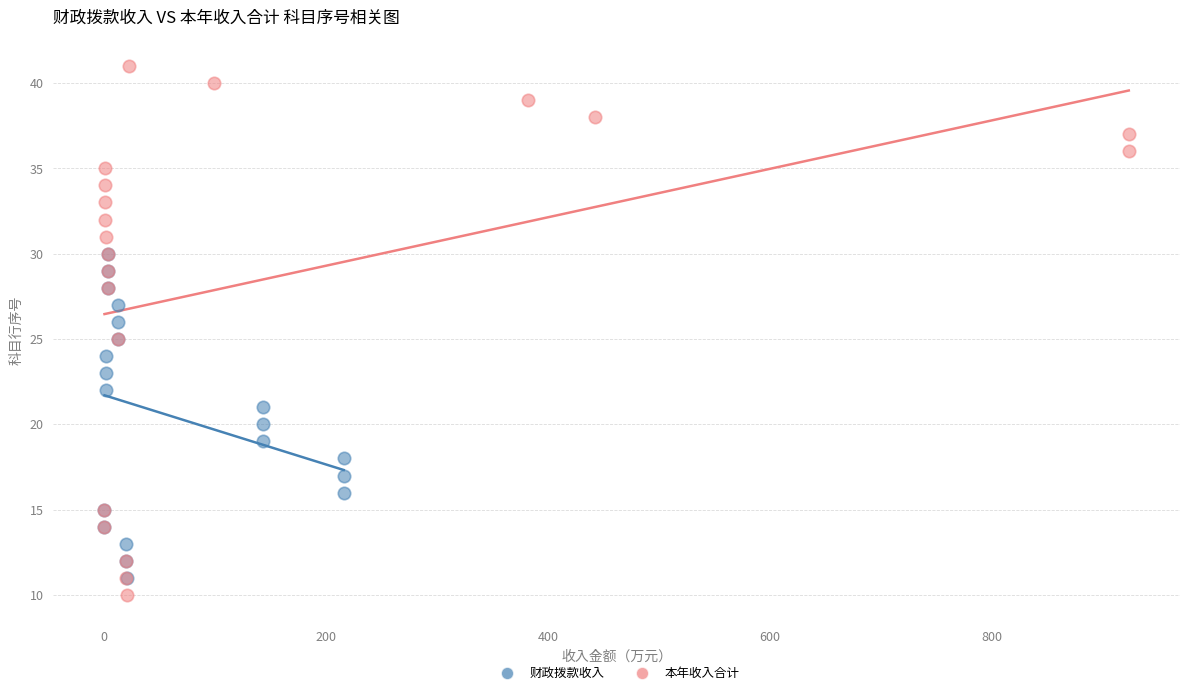

Which series contains the highest Y value?

本年收入合计